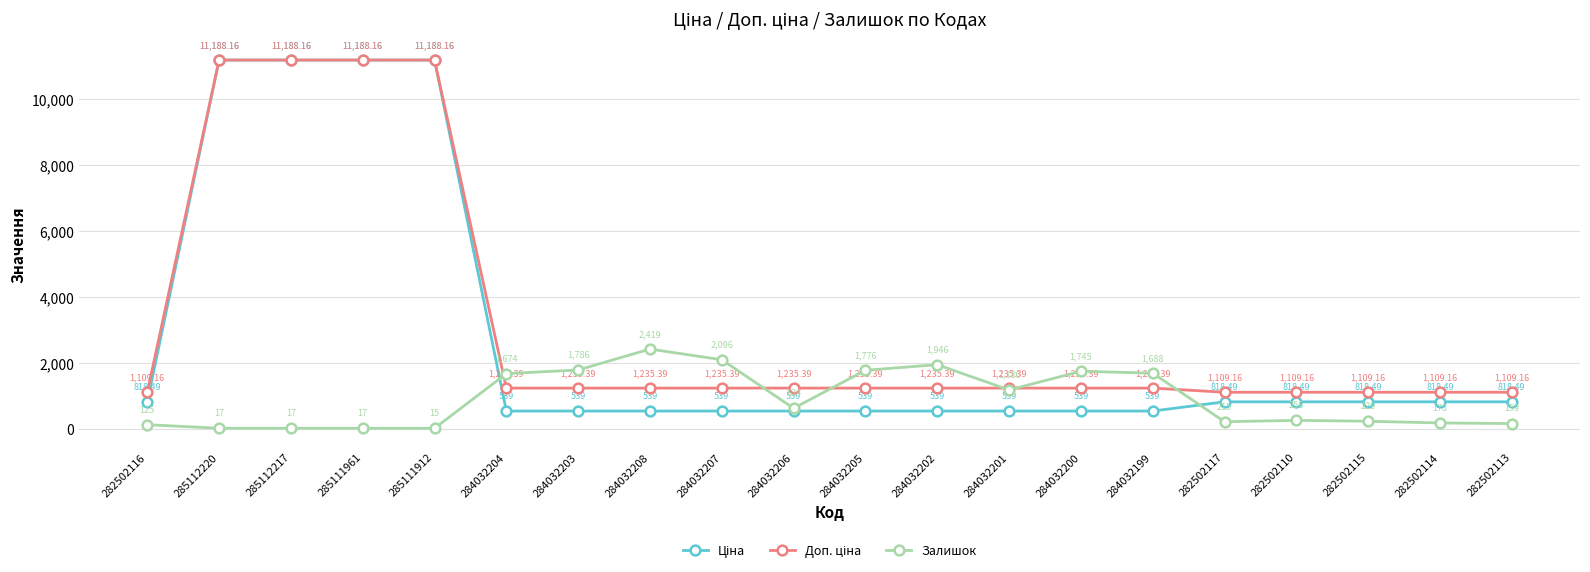

At how many categories does at least one series exceed 6519?

4